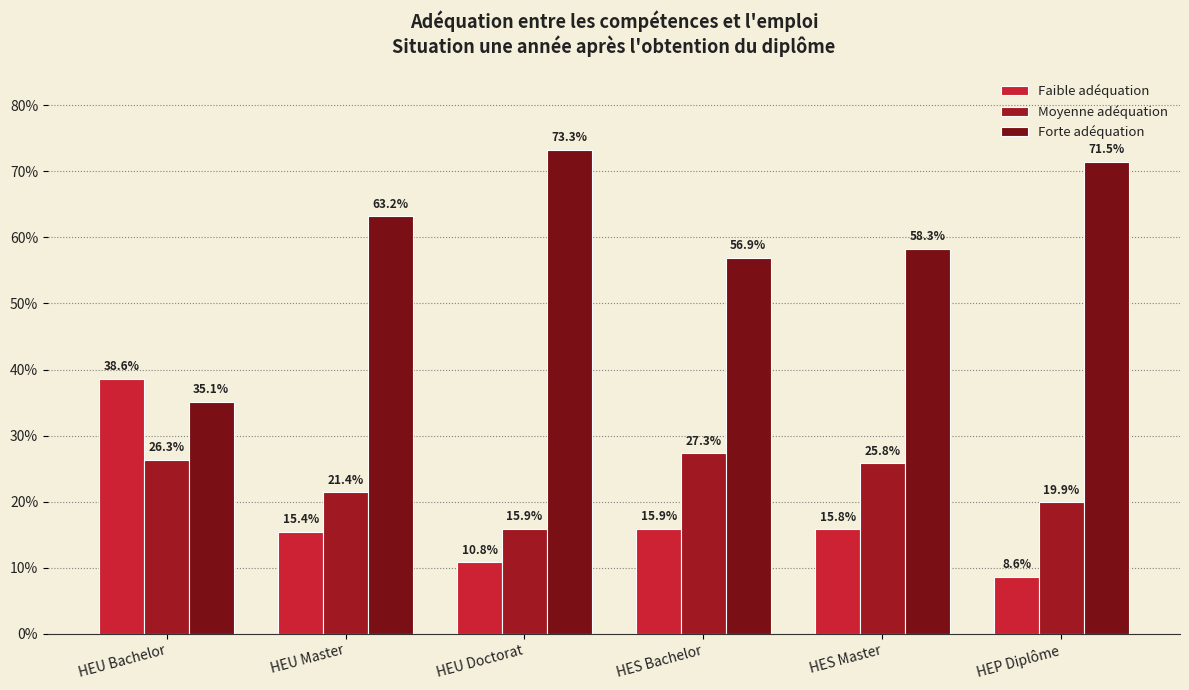

What position from the left is HEU Master?

2